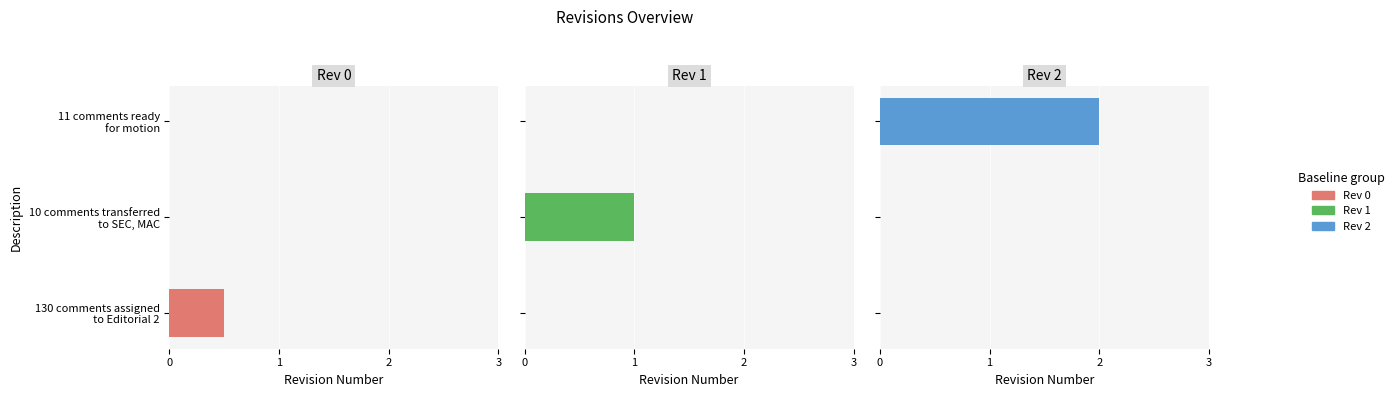

Rank the categories by value from highest to lowest.

11 comments ready
for motion, 10 comments transferred
to SEC, MAC, 130 comments assigned
to Editorial 2